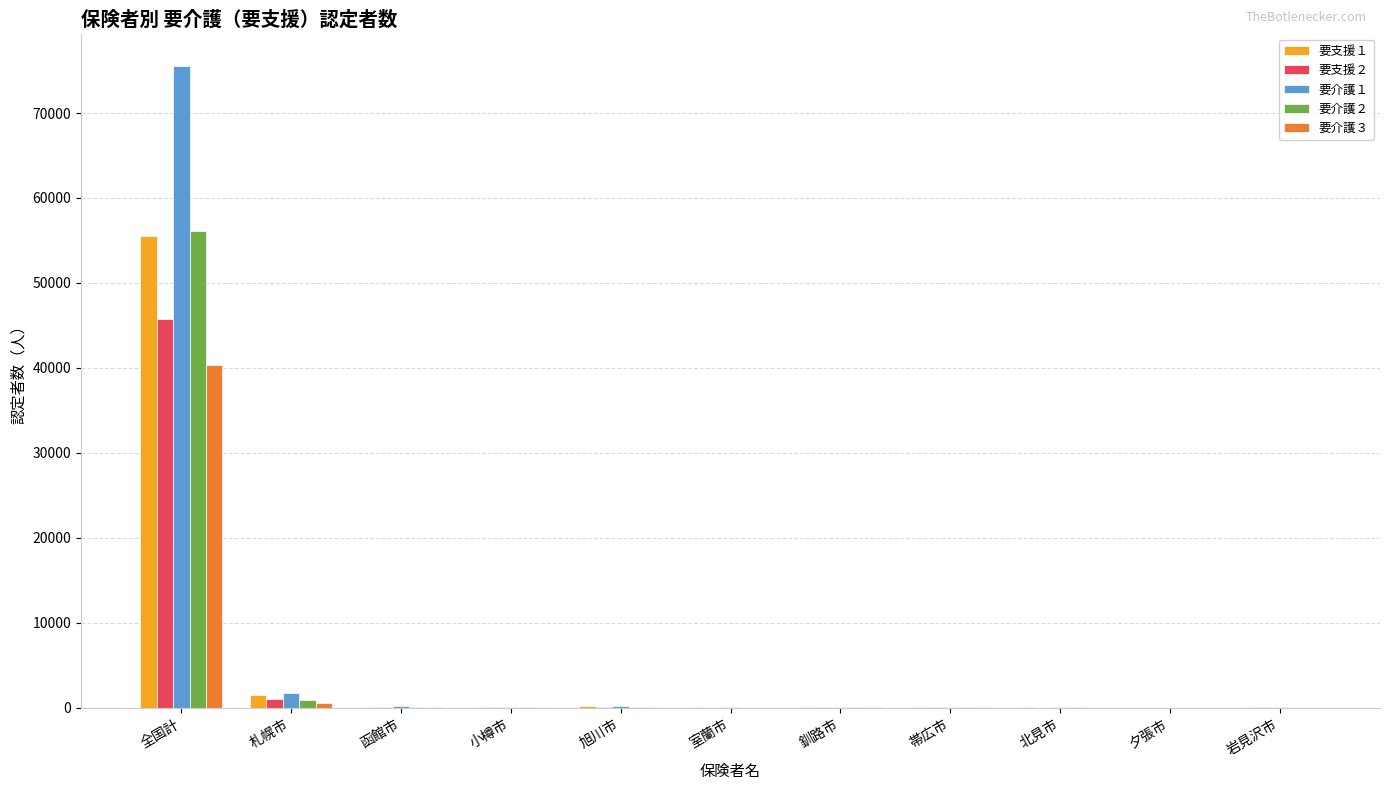

How many groups of bars are there?

11